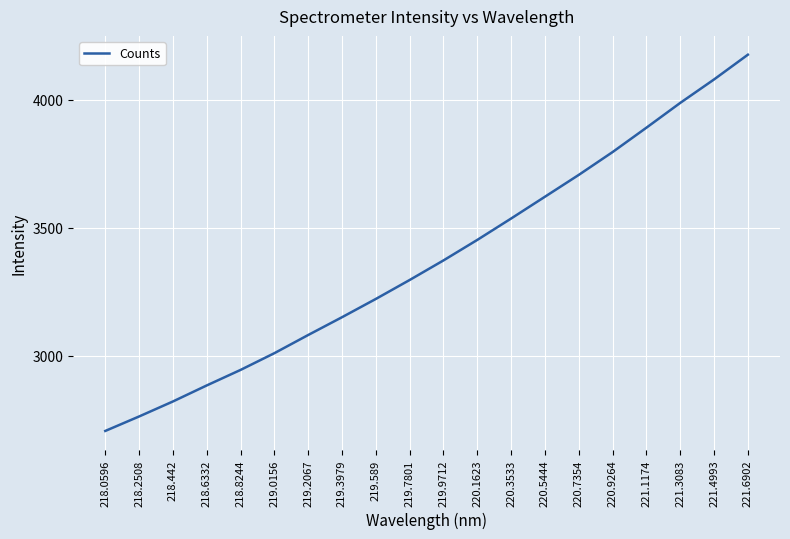

At which label does the data first exceed 3372?

219.9712